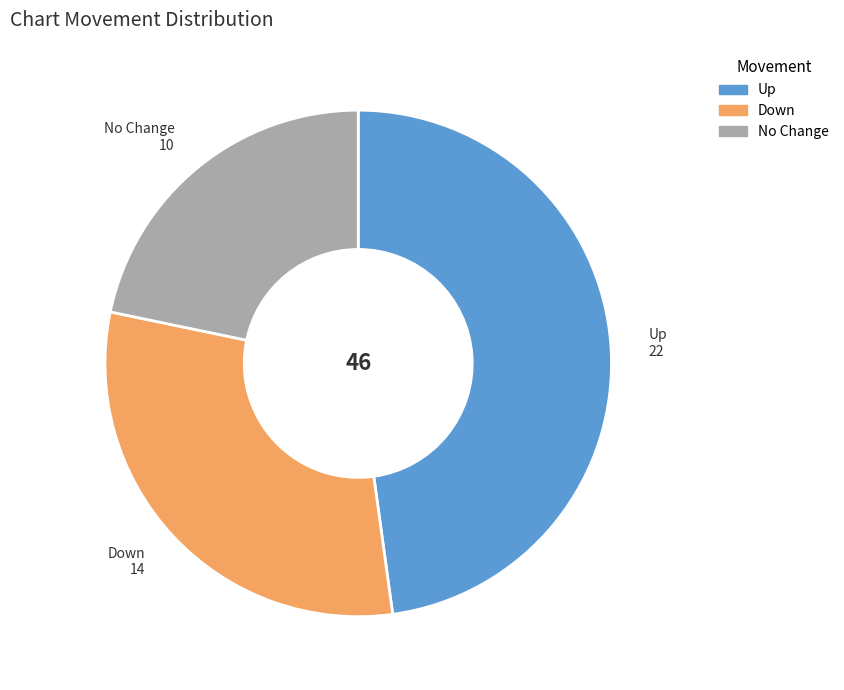

Is there any slice that represents more than half of the pie?

No